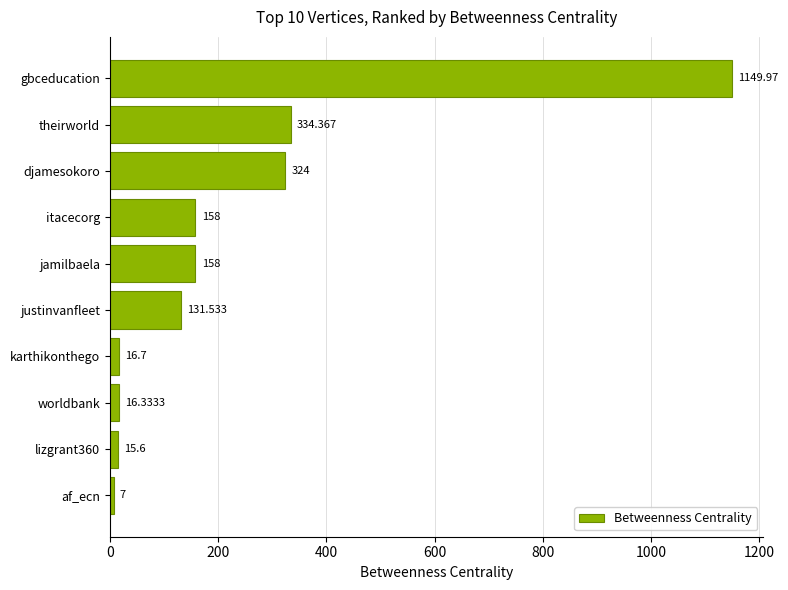

Are the bars horizontal?

Yes